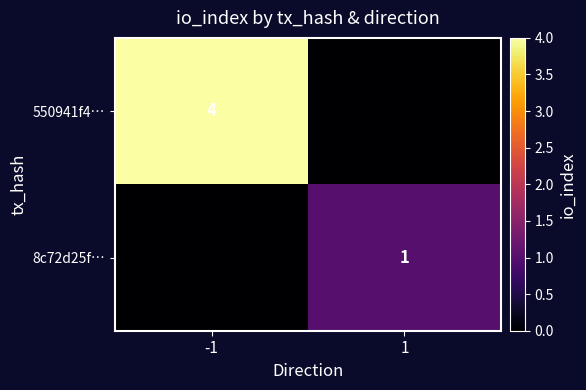

Is the value of 550941f4… at -1 greater than the value of 8c72d25f… at 1?

Yes